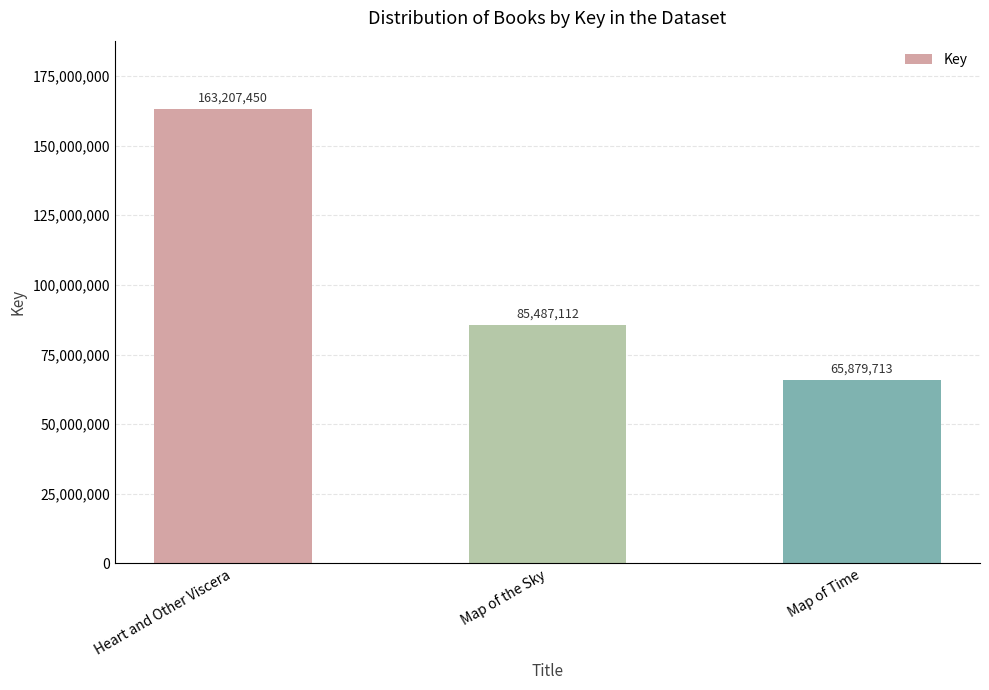

What is the ratio of the value at Map of the Sky to the value at Heart and Other Viscera?

0.5